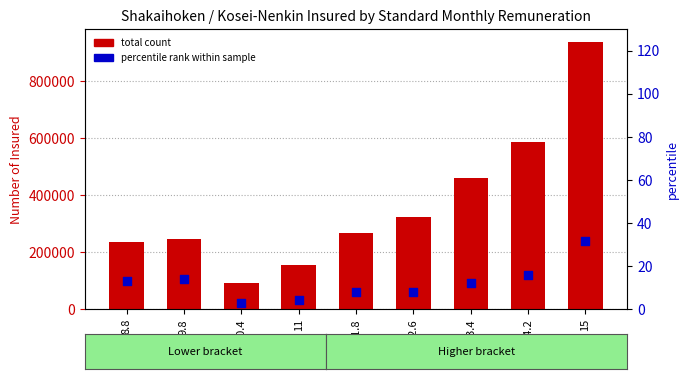

What are all the series names shown in the legend?

total count, percentile rank within sample